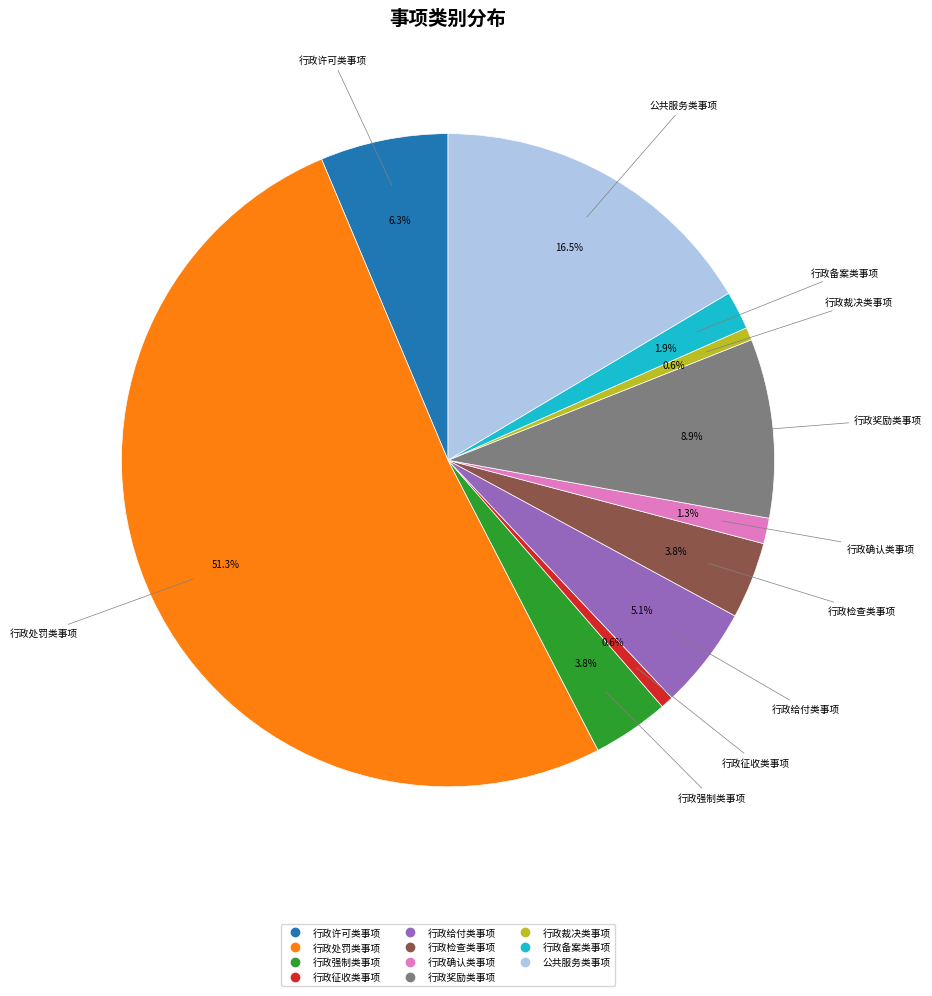

Is 行政处罚类事项 the majority of the pie?

Yes